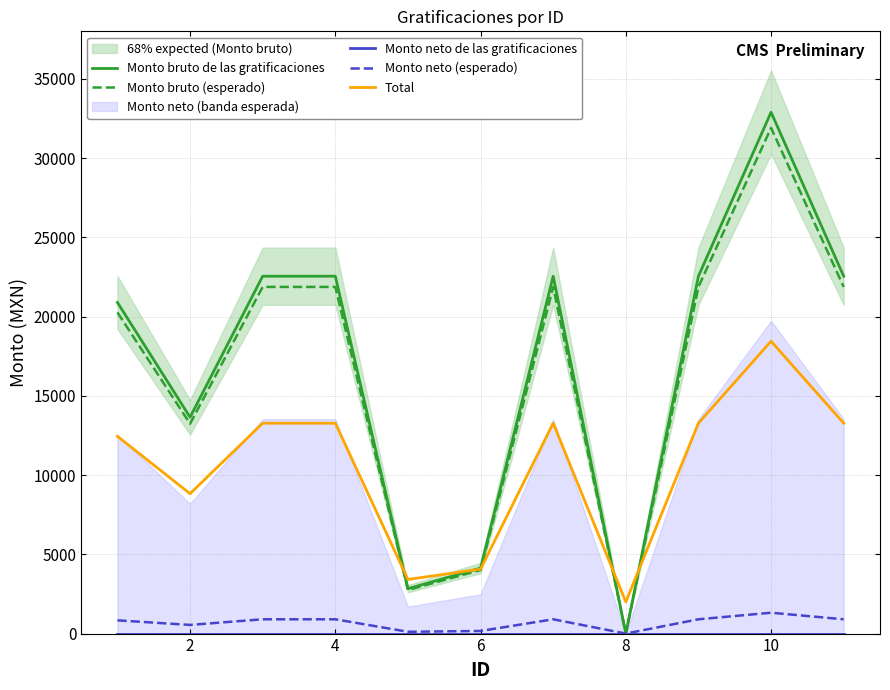

True or false: Monto neto (esperado) and Monto neto de las gratificaciones intersect in this chart.

False